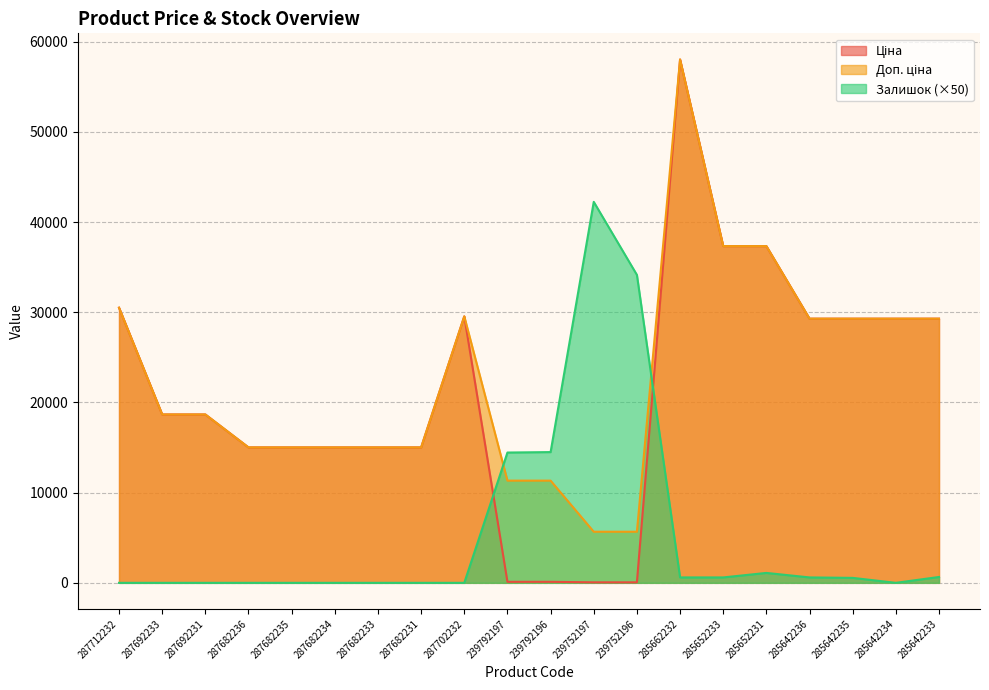

Is it true that Доп. ціна equals 20583.1 at 285652231?

False